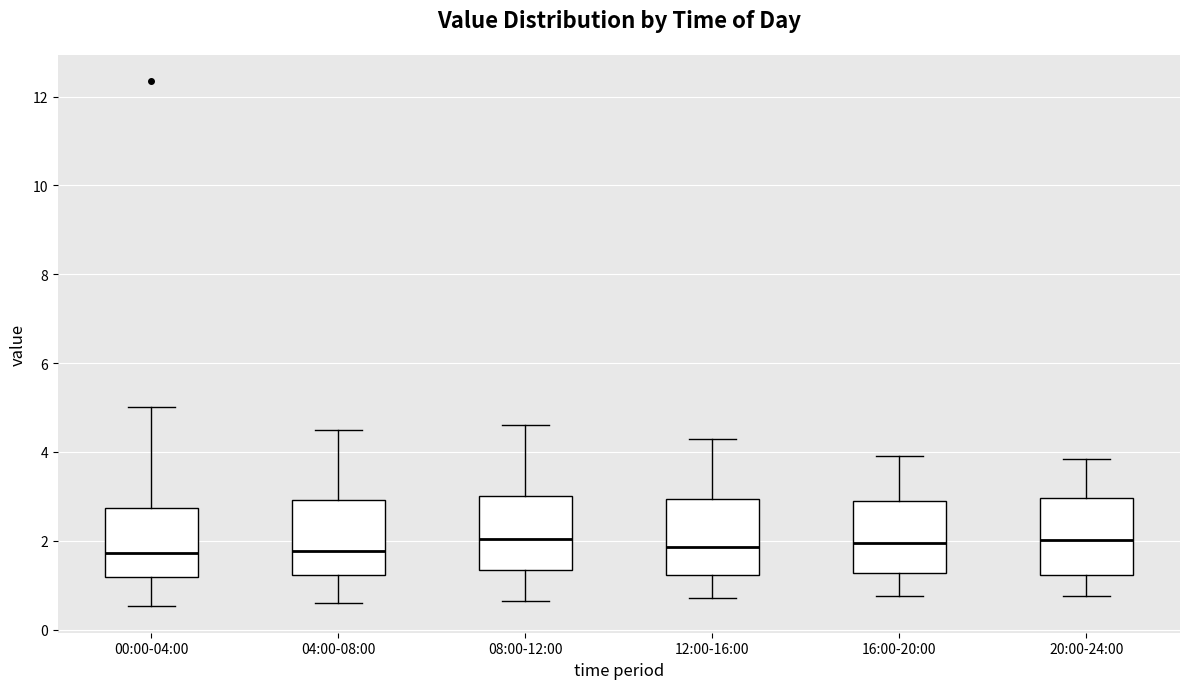

Where is the lower edge of the box for 16:00-20:00 on the y-axis? The values are not printed on the chart, so give them approximately, as read against the axis.

1.2